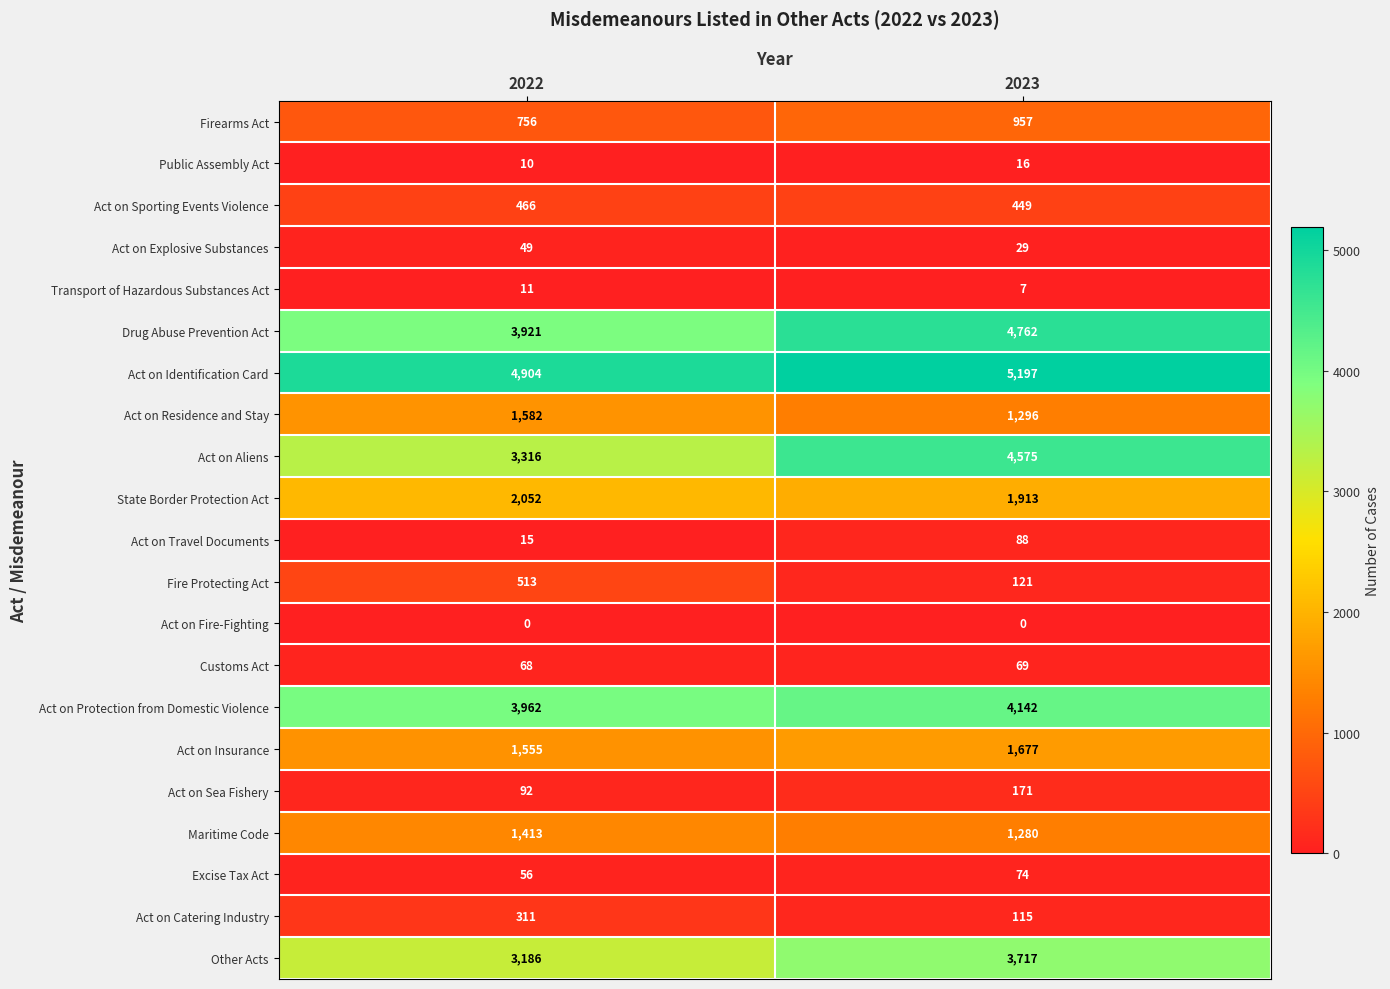

Rank the categories by Act on Travel Documents value from lowest to highest.

2022, 2023